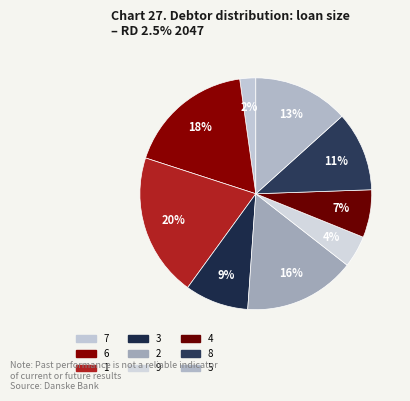

True or false: 4 accounts for 17% of the total.

False